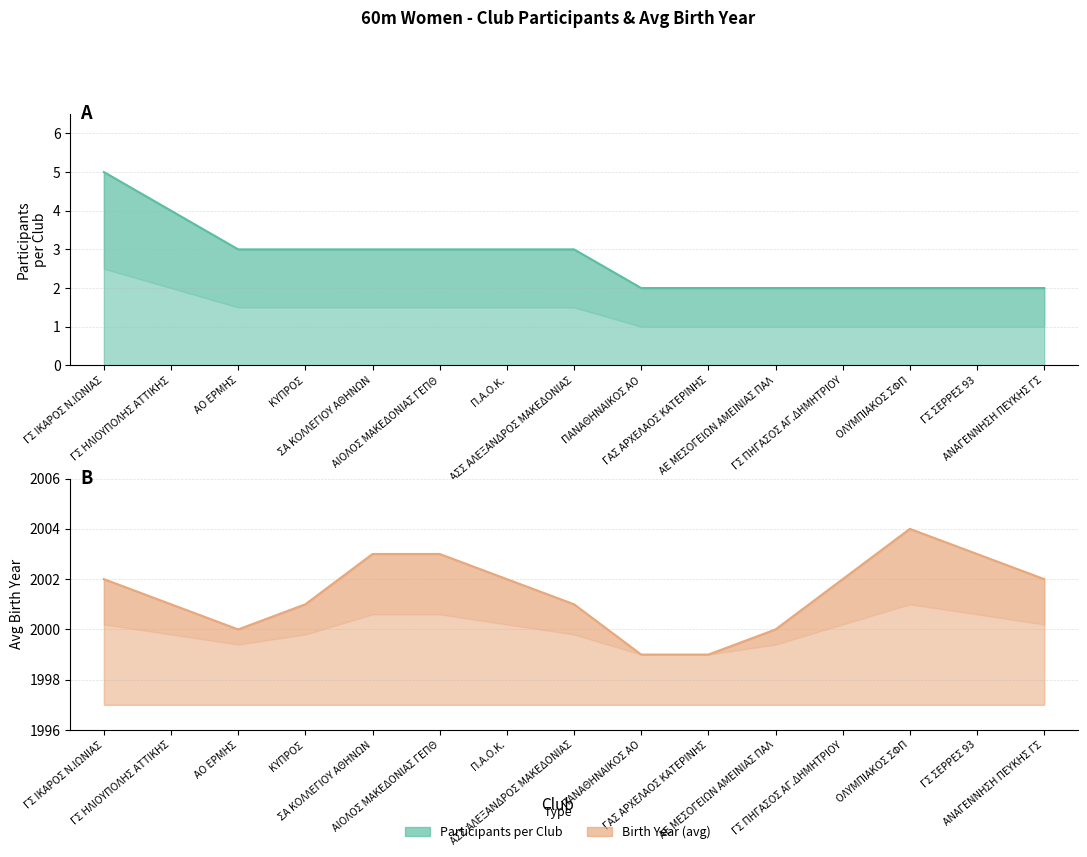

How many values in the Participants per Club series are below 3?

7